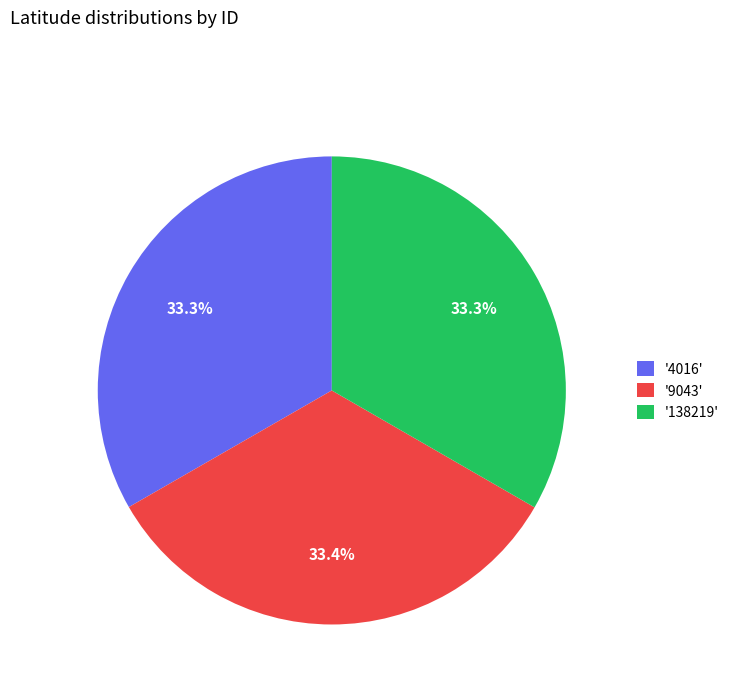

How much of the chart is everything except '138219'?

66.7%